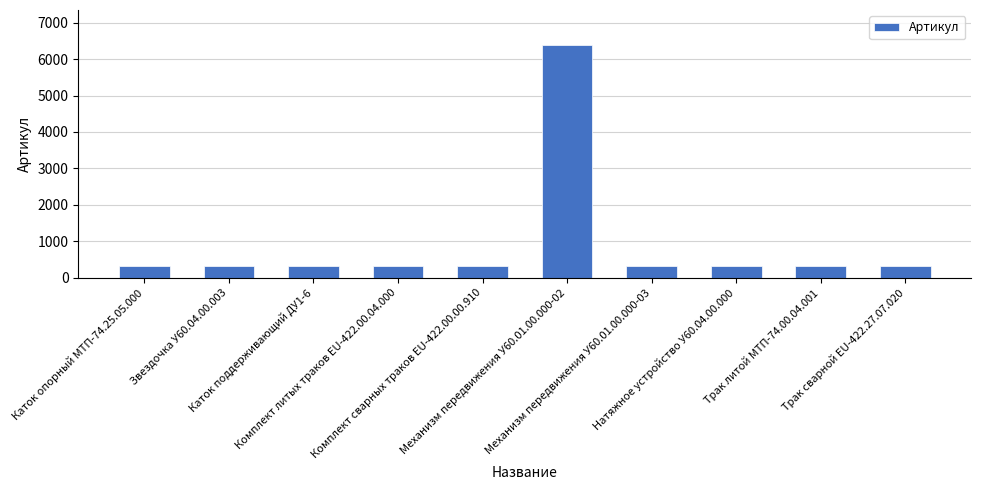

What is the label of the 5th bar from the right?

Механизм передвижения У60.01.00.000-02